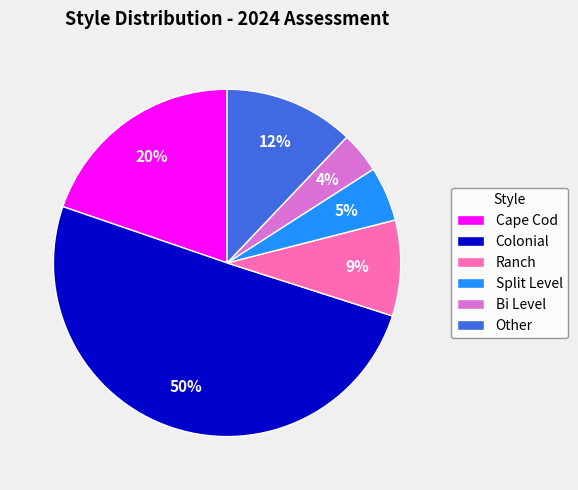

To the nearest percent, what percentage of the pie is Split Level?

5%